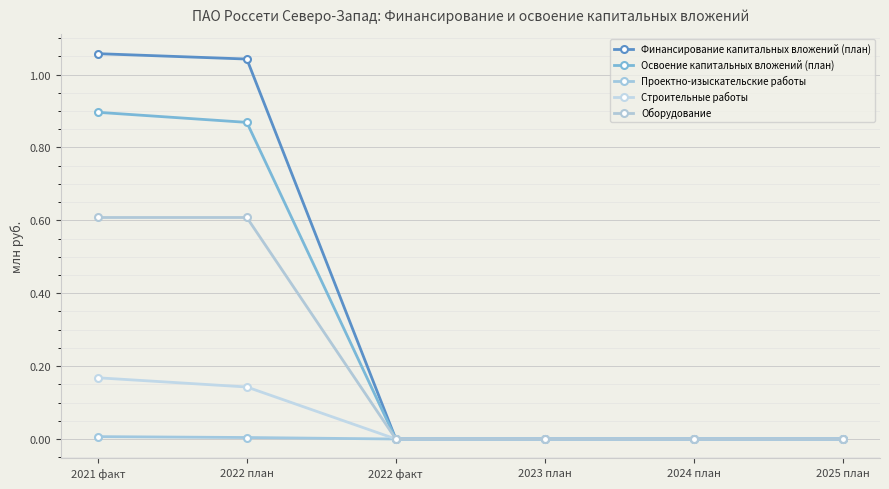

Between 2021 факт and 2022 план, which series saw the biggest shift?

Освоение капитальных вложений (план)